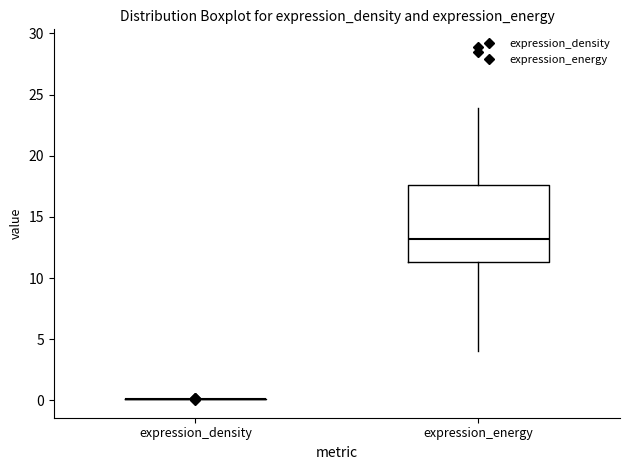

Reading left to right, read every box against the y-axis: the position of its median line, the range the box covers, and the ends of its whiskers. The values are not printed on the chart, so give them approximately, as read against the axis.

expression_density: box collapsed to a line at 0.0, whiskers 0.0 to 0.0
expression_energy: median 13.0, box 11.5 to 17.5, whiskers 4.0 to 24.0